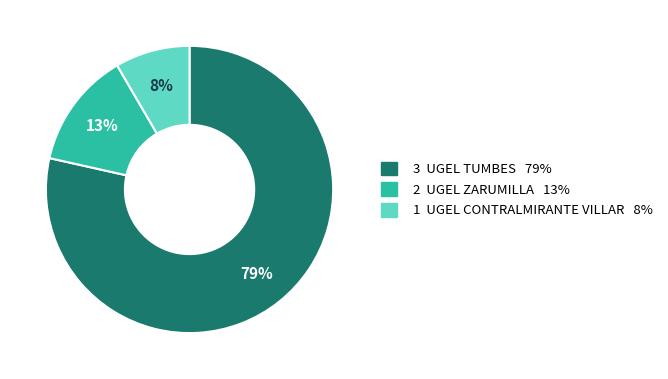

Count the number of slices in the pie.

3